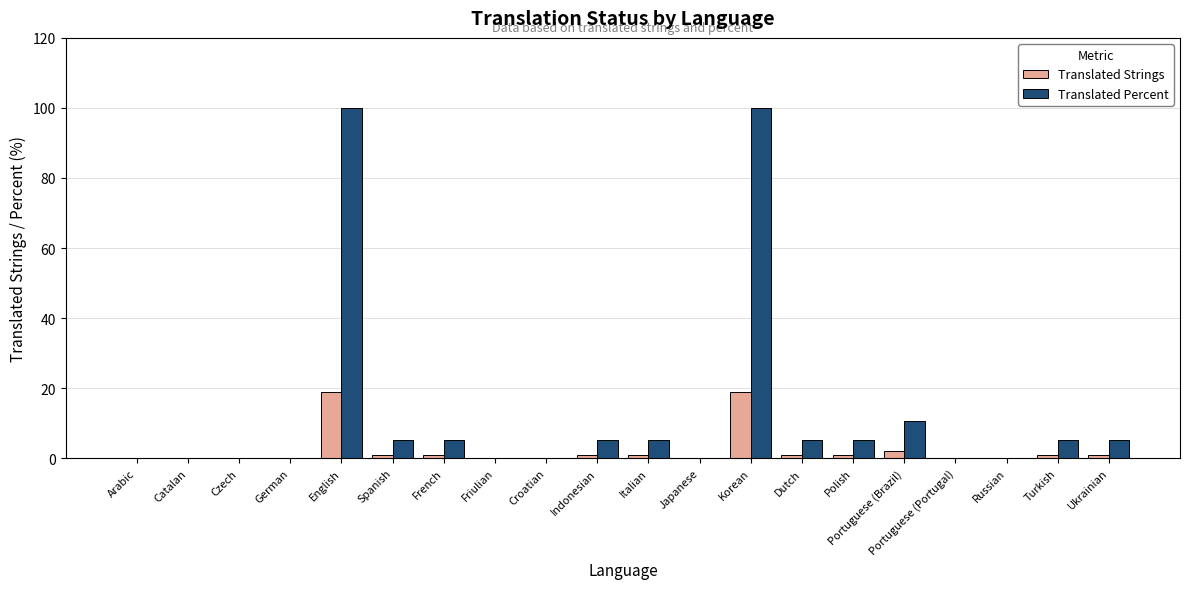

What is the sum of all Translated Percent values?

252.1